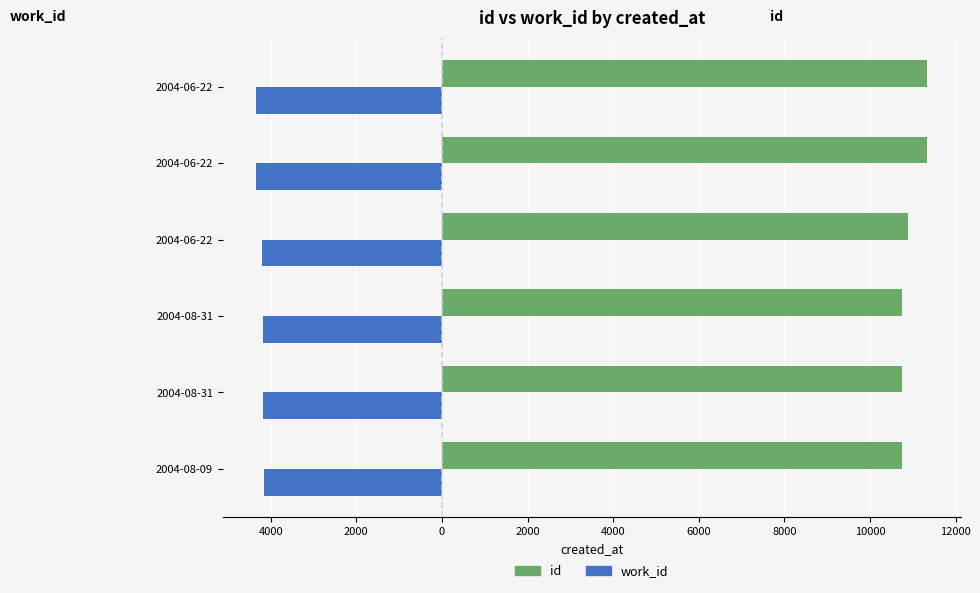

What is the difference between the maximum and minimum values in the work_id series?

172